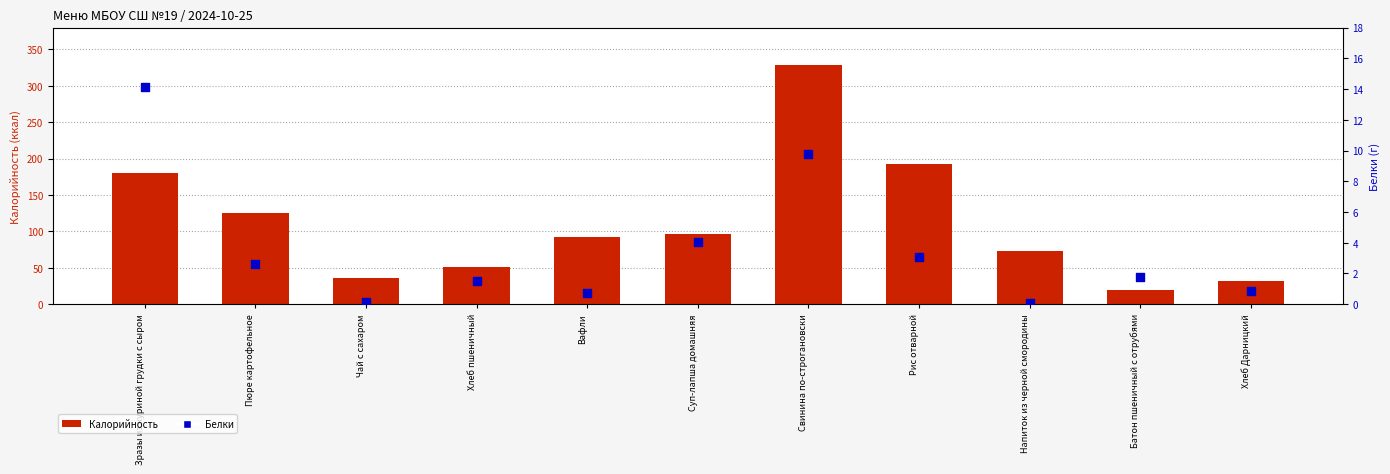

At how many categories does at least one series exceed 128?

3